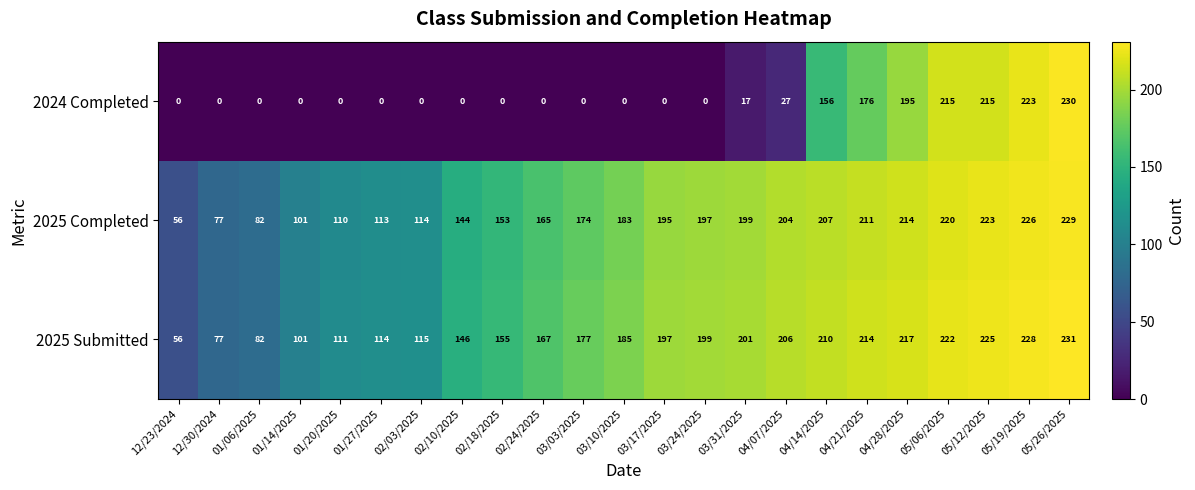

At which label is 2025 Submitted closest to 143?

02/10/2025